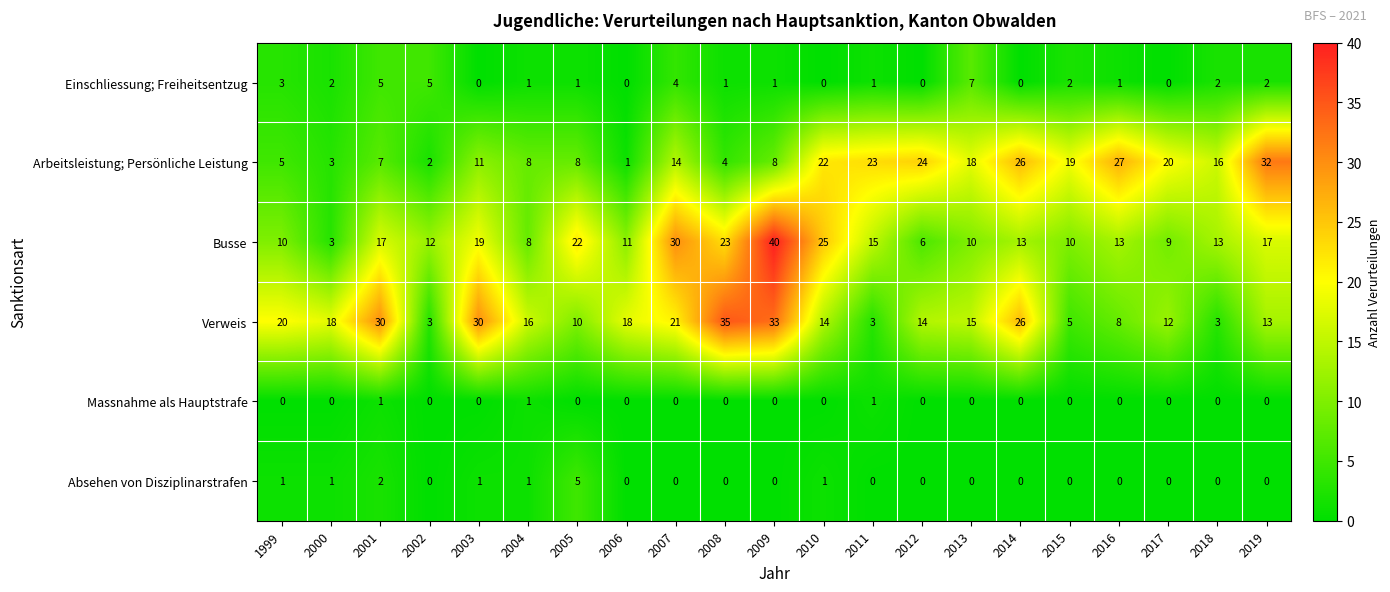

How many positive values does the Einschliessung; Freiheitsentzug series have?

15